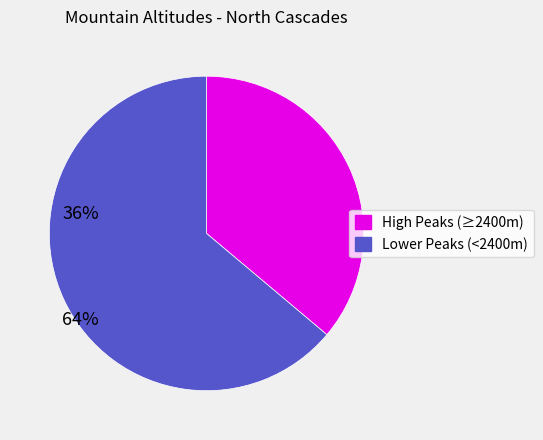

How many slices are in this pie chart?

2